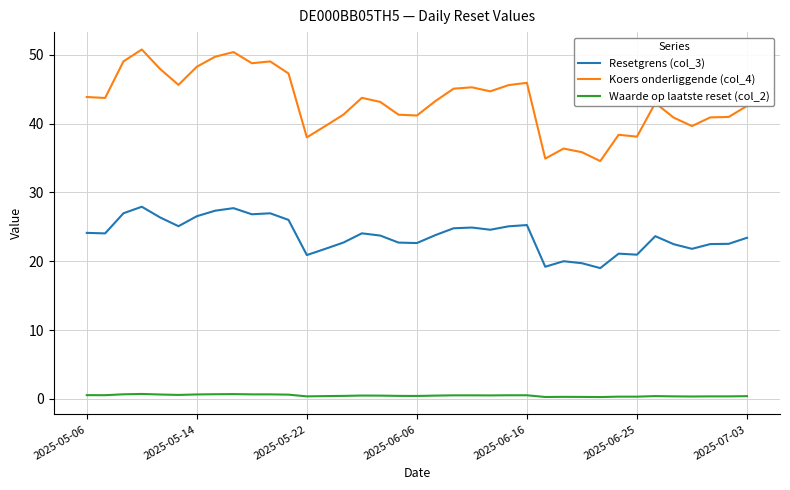

True or false: Resetgrens (col_3) and Koers onderliggende (col_4) intersect in this chart.

False